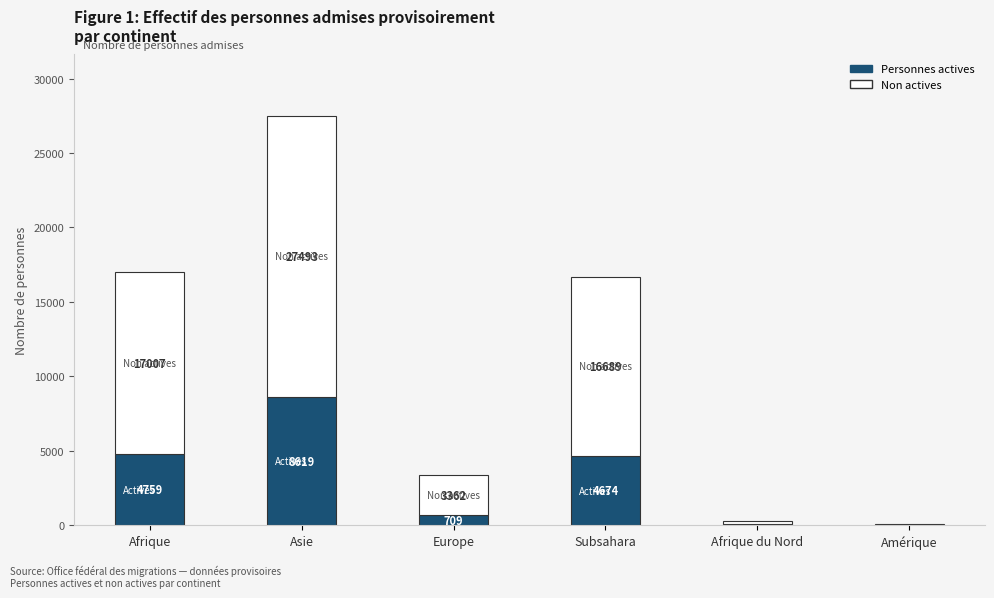

What is the highest value of the Personnes actives series?

8619